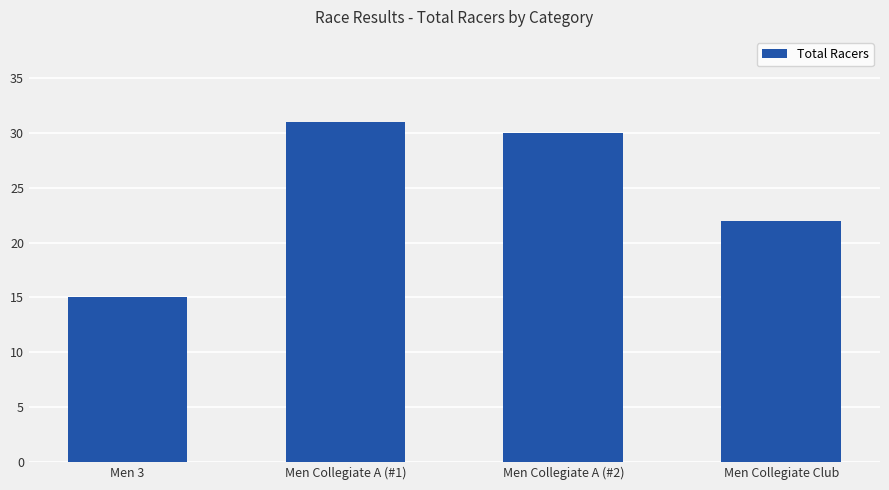

What is the difference between the second highest and minimum values?

15